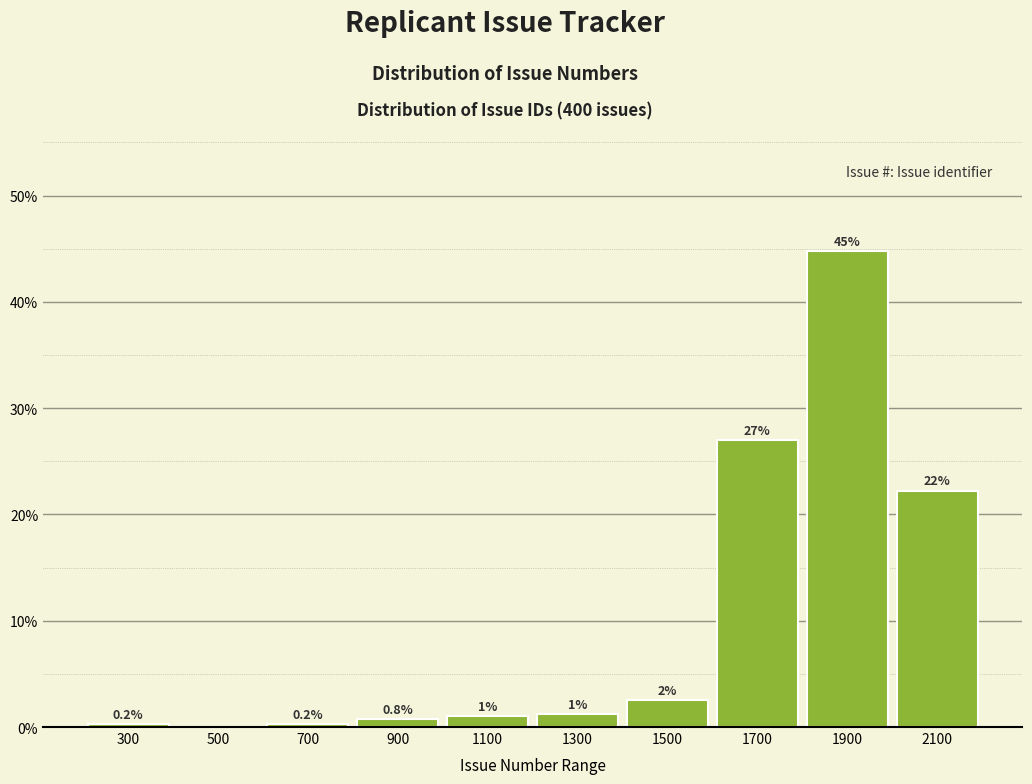

Is it true that the value at 1900 is 44.8?

True